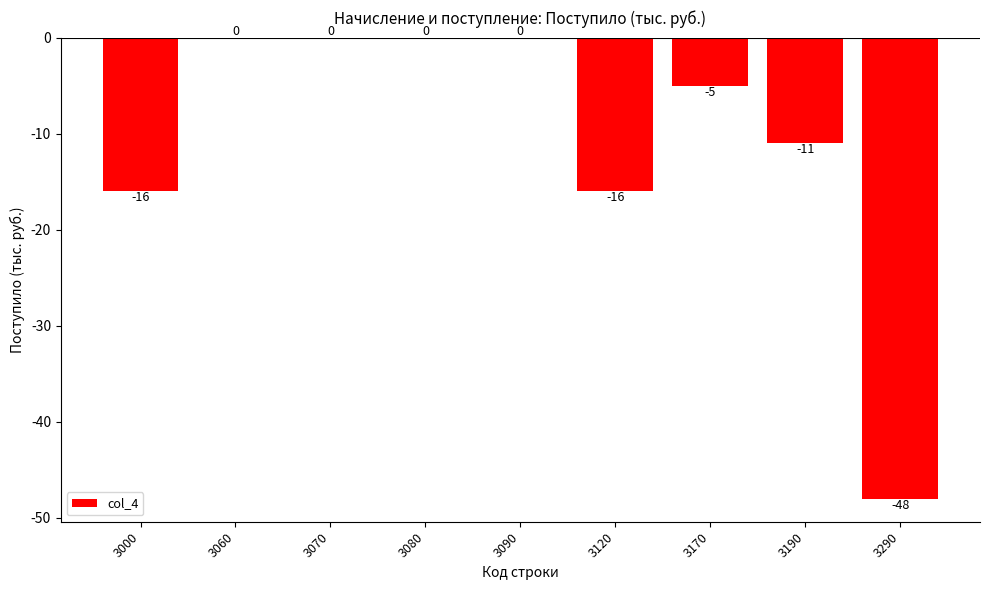

Between 3290 and 3170, which is larger?

3170